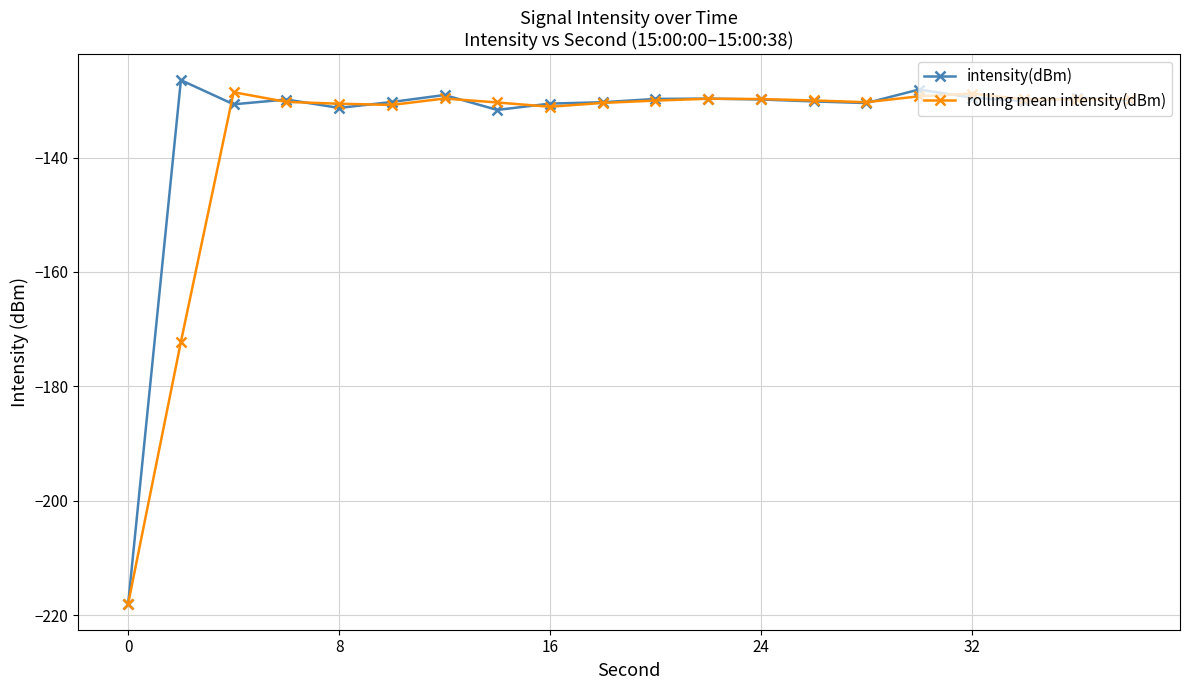

True or false: rolling mean intensity(dBm) has more than 0 points higher than both neighbors.

True